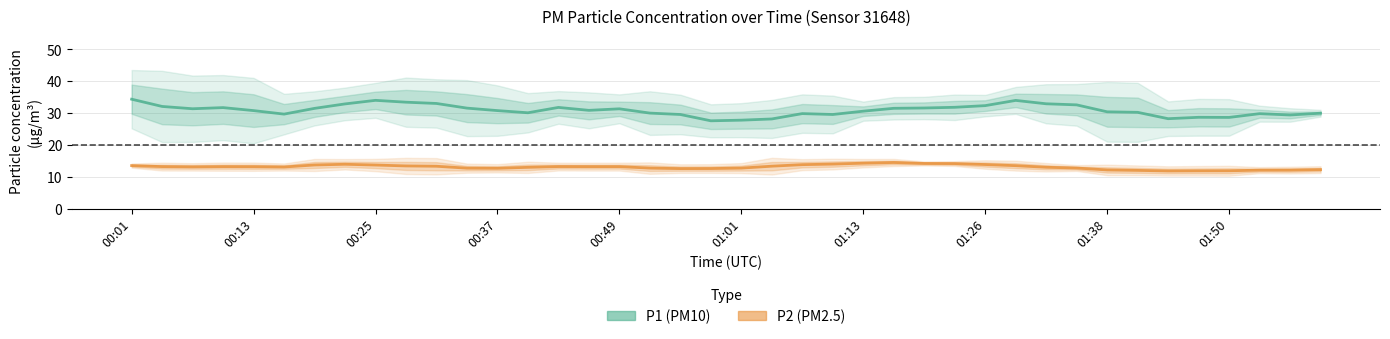

Which series has the largest range (max minus min)?

P1 (PM10)